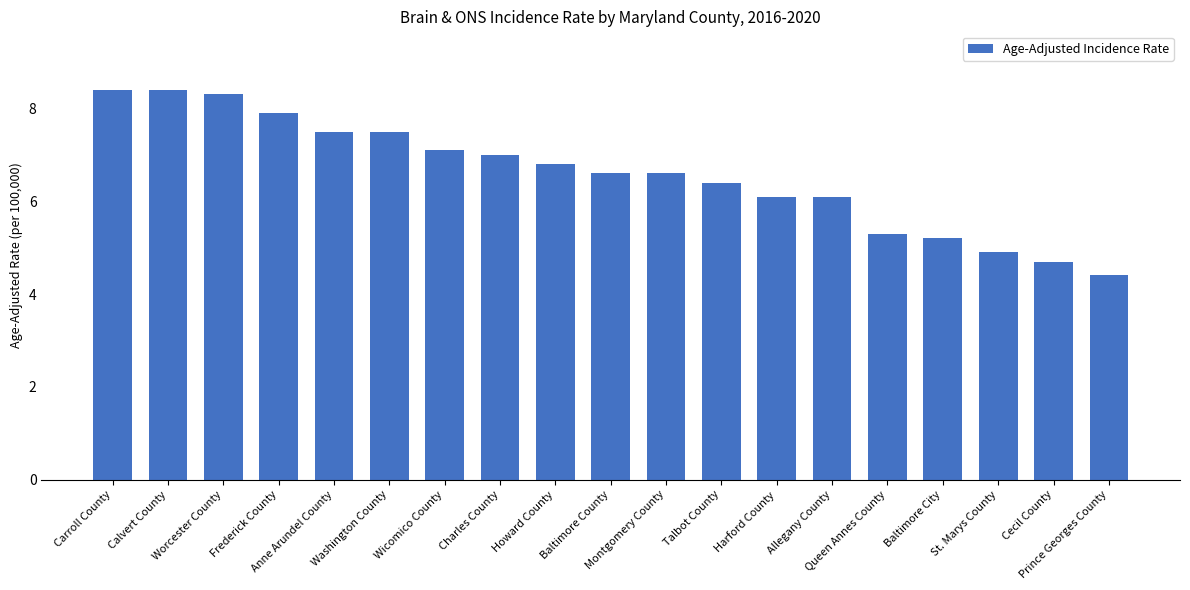

What position from the left is Montgomery County?

11